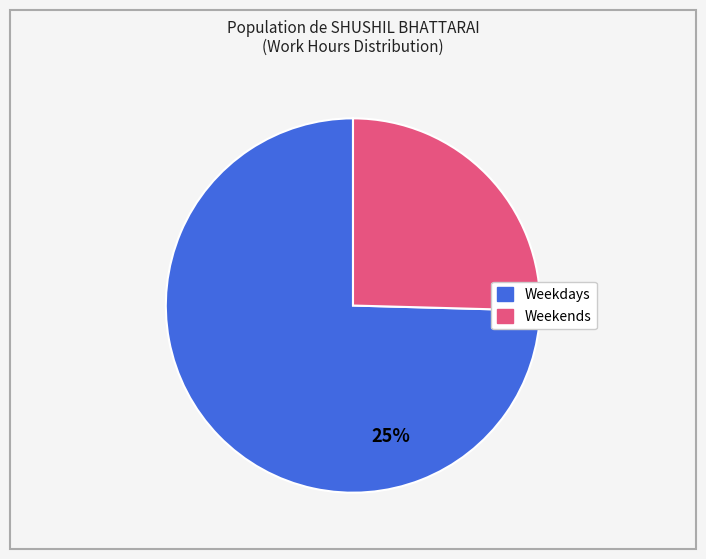

How many segments does this pie chart have?

2